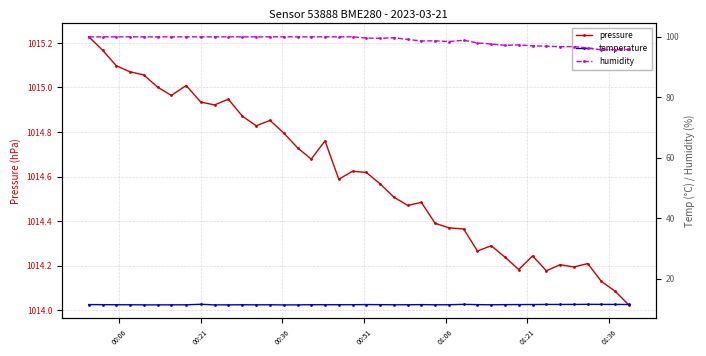

Reading left to right, transcribe all the data shown in this chart.

pressure: 1015.2	1015.2	1015.1	1015.1	1015.1	1015.0	1015.0	1015.0	1014.9	1014.9	1014.9	1014.9	1014.8	1014.9	1014.8	1014.7	1014.7	1014.8	1014.6	1014.6	1014.6	1014.6	1014.5	1014.5	1014.5	1014.4	1014.4	1014.4	1014.3	1014.3	1014.2	1014.2	1014.2	1014.2	1014.2	1014.2	1014.2	1014.1	1014.1	1014.0
temperature: 11.4	11.4	11.4	11.4	11.3	11.3	11.3	11.4	11.5	11.3	11.3	11.4	11.3	11.4	11.3	11.3	11.4	11.4	11.4	11.4	11.4	11.4	11.4	11.4	11.4	11.4	11.4	11.5	11.4	11.4	11.4	11.4	11.5	11.5	11.5	11.5	11.5	11.5	11.5	11.5
humidity: 100.0	100.0	100.0	100.0	100.0	100.0	100.0	100.0	100.0	100.0	100.0	100.0	100.0	100.0	100.0	100.0	100.0	100.0	100.0	100.0	99.6	99.5	99.7	99.2	98.6	98.7	98.4	98.9	98.0	97.6	97.2	97.3	97.0	96.9	96.7	96.8	96.3	95.7	95.8	95.8